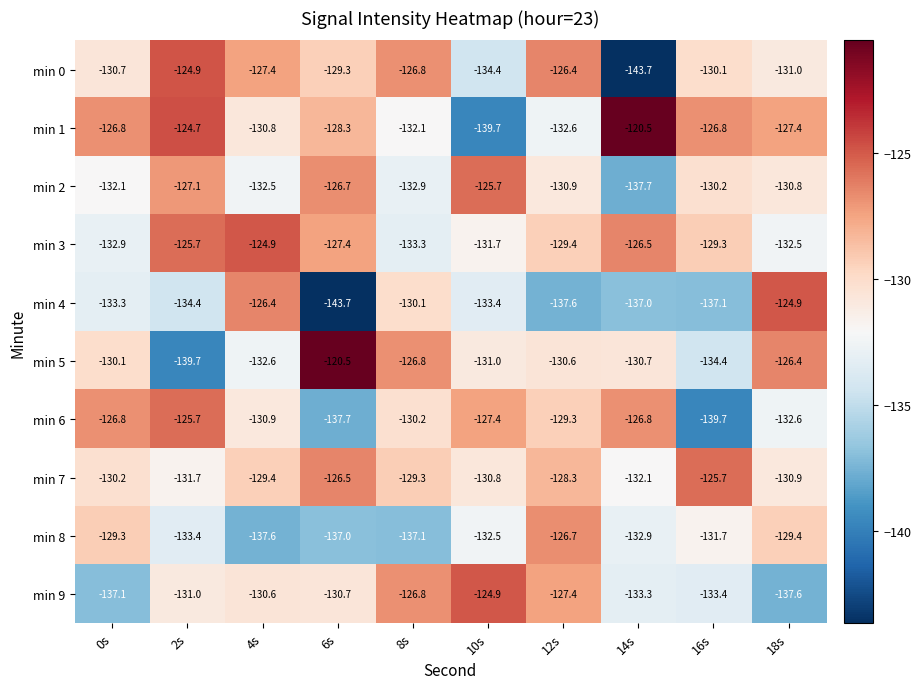

True or false: min 9 has a value of -49.3 at 2s.

False